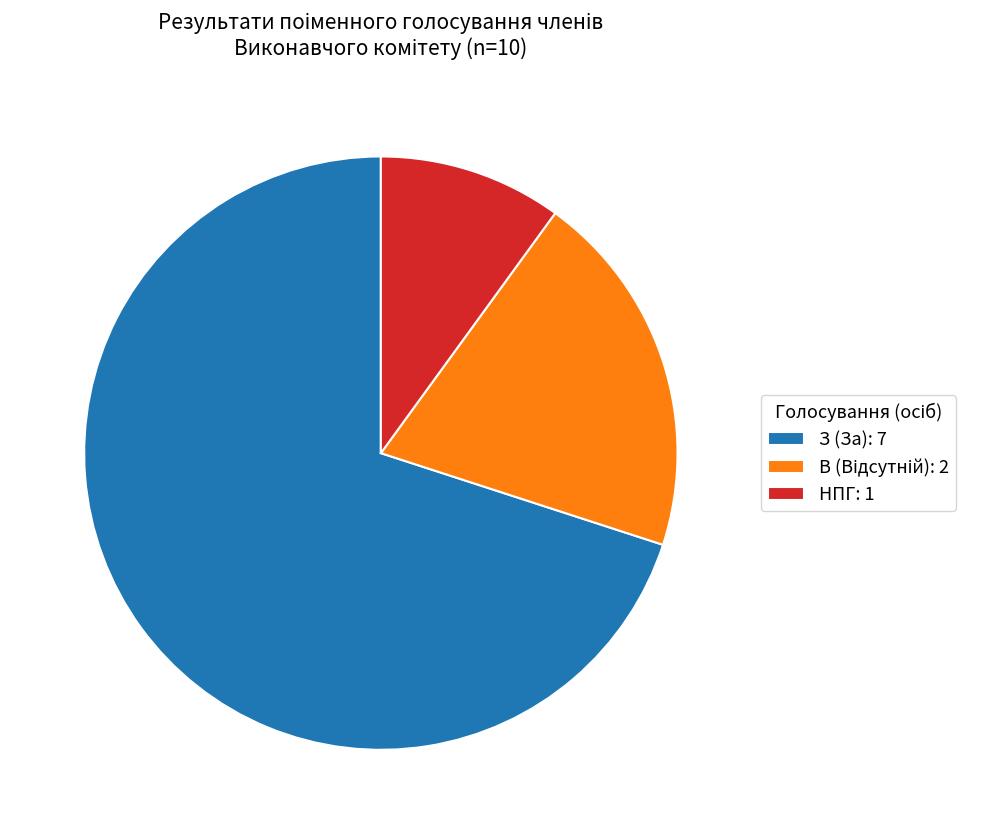

Does З (За): 7 represent more than half of the total?

Yes